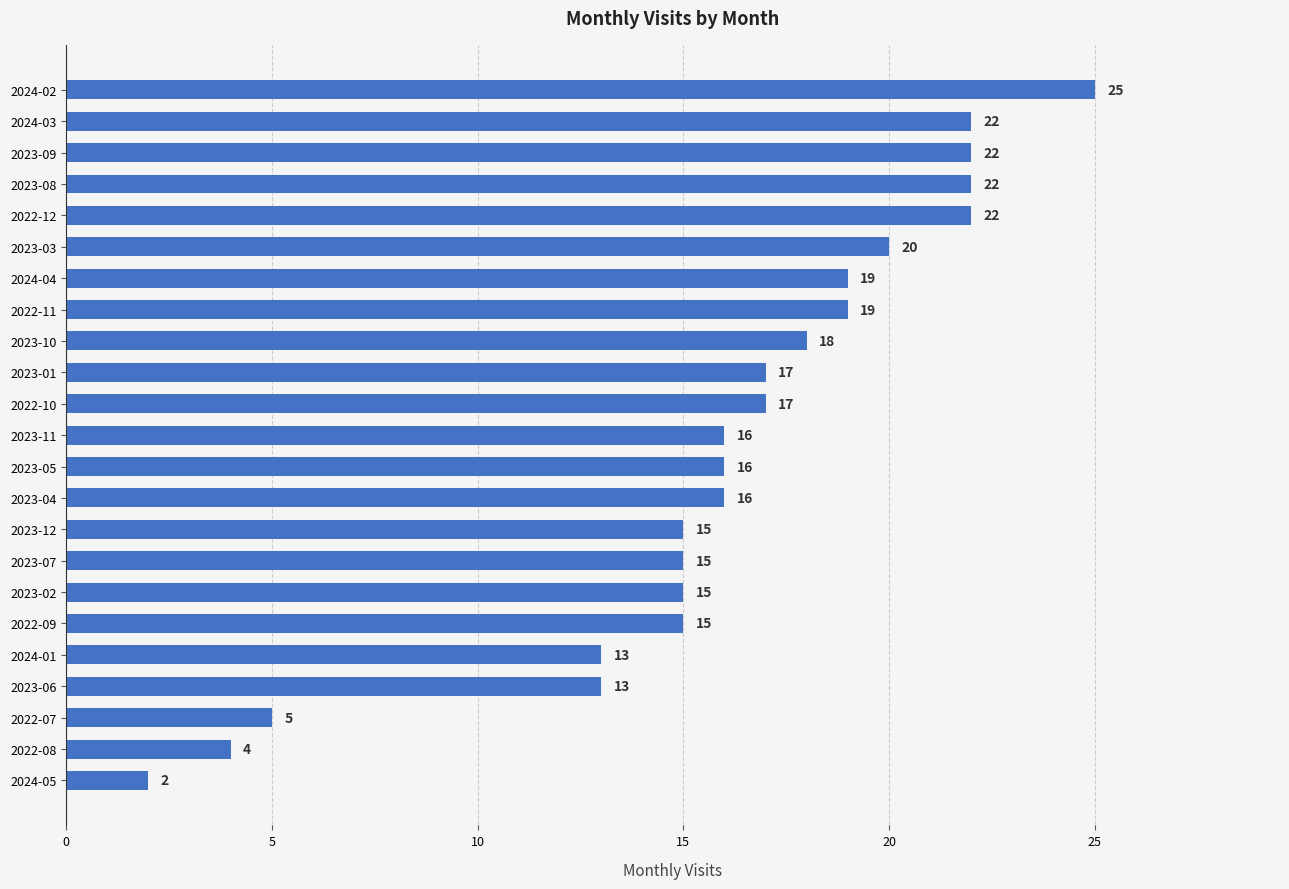

The value at 2023-02 is 26. True or false?

False